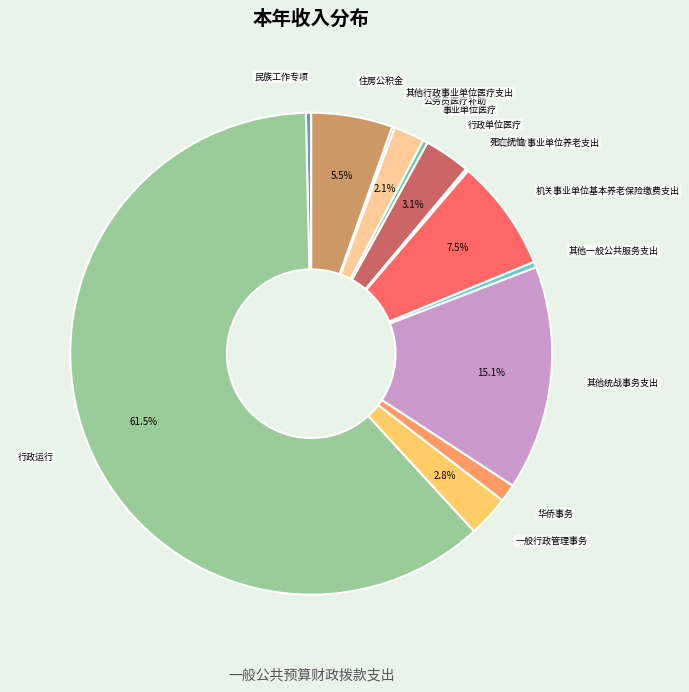

What portion of the pie excludes 机关事业单位基本养老保险缴费支出?

92.5%